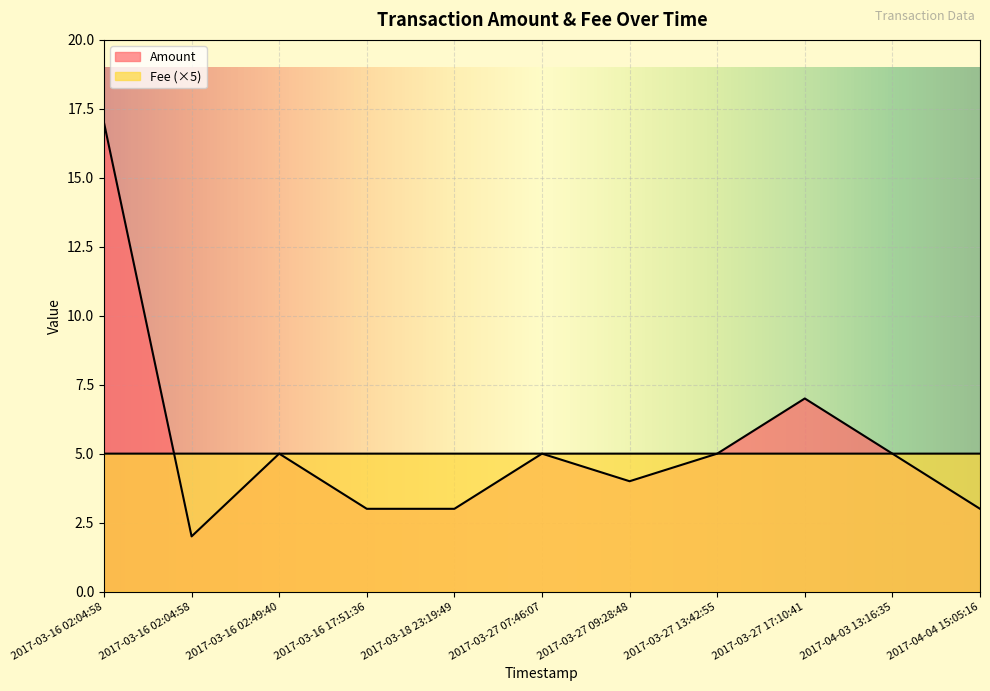

True or false: Fee has a value of 5.0 at 2017-04-03 13:16:35.

True